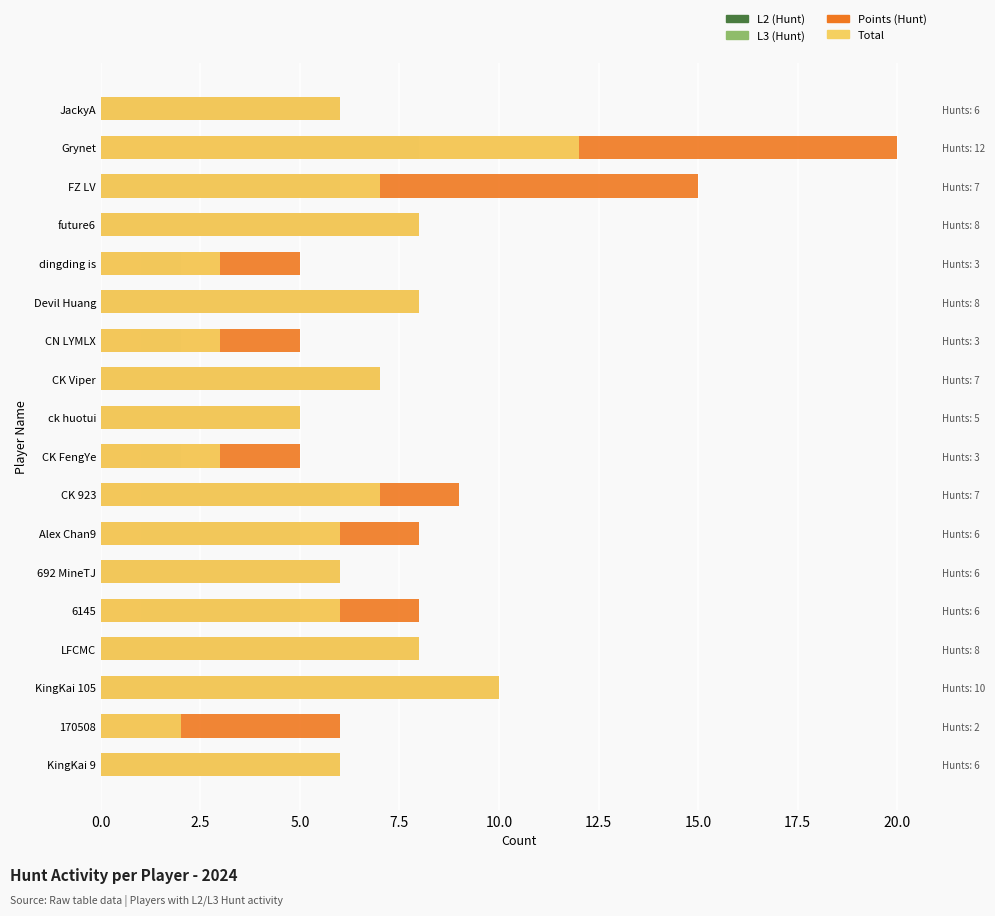

At how many categories does at least one series exceed 10?

2